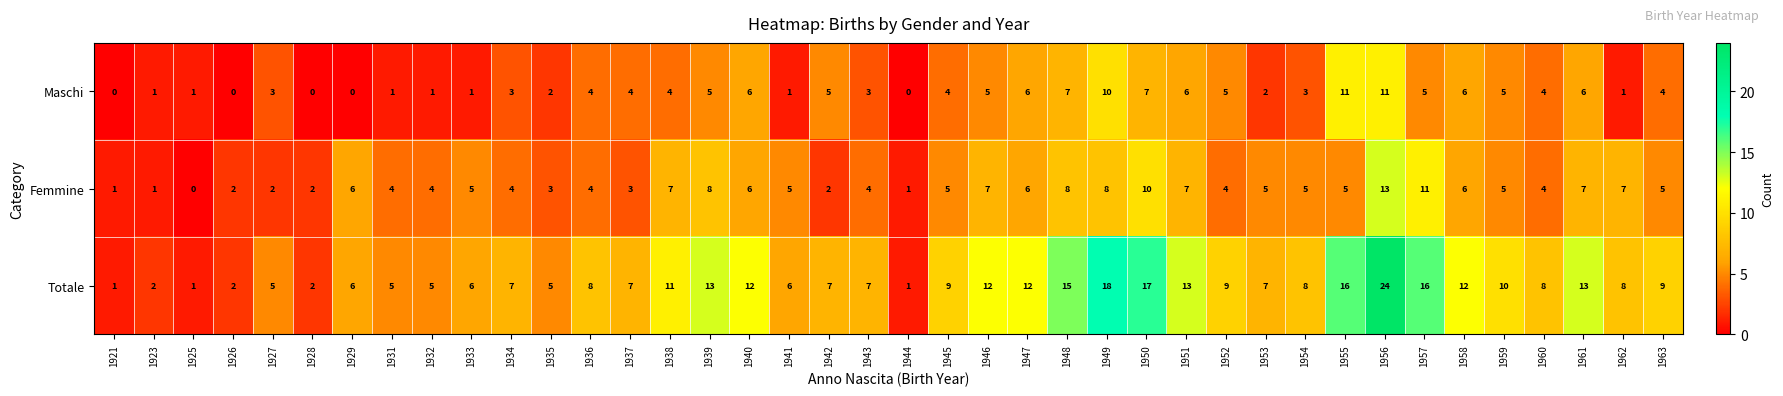

How many distinct data groups are displayed?

3